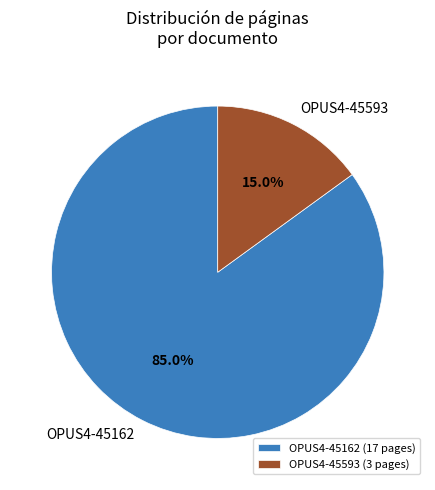

Does OPUS4-45593 represent more than half of the total?

No